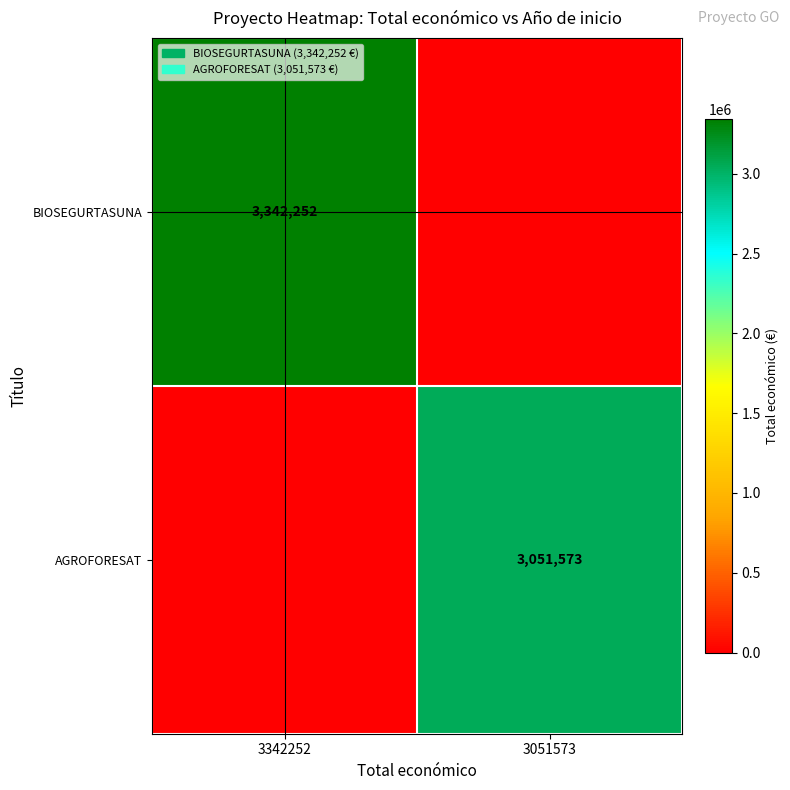

What is the greatest value displayed?

3342252